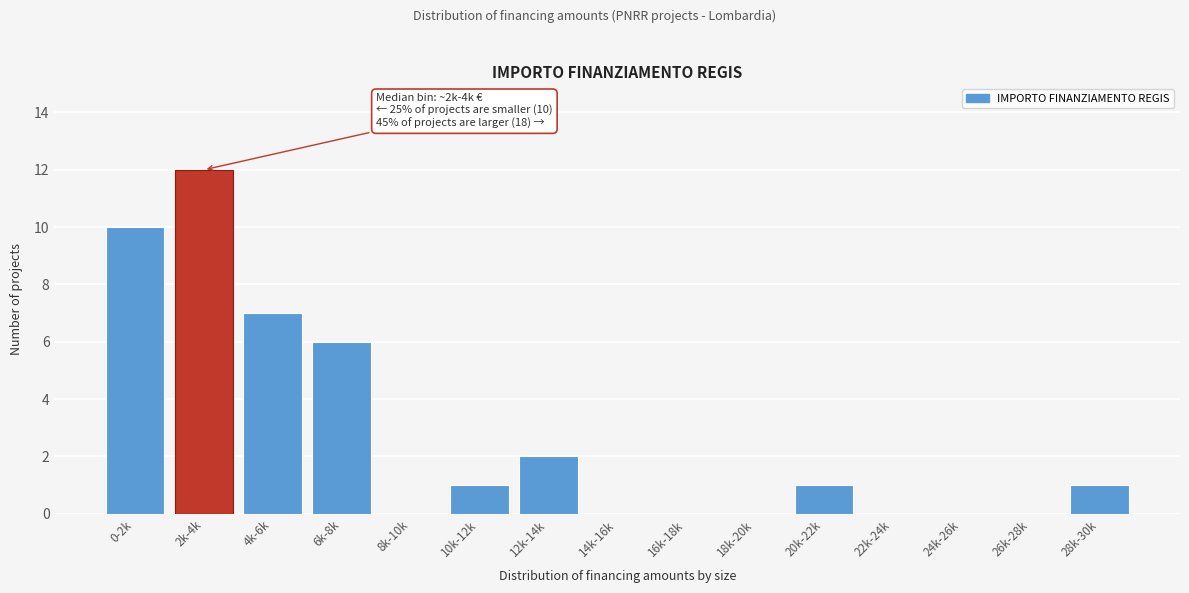

Reading right to left, list all the values displayed in this chart.

28k-30k=1	26k-28k=0	24k-26k=0	22k-24k=0	20k-22k=1	18k-20k=0	16k-18k=0	14k-16k=0	12k-14k=2	10k-12k=1	8k-10k=0	6k-8k=6	4k-6k=7	2k-4k=12	0-2k=10